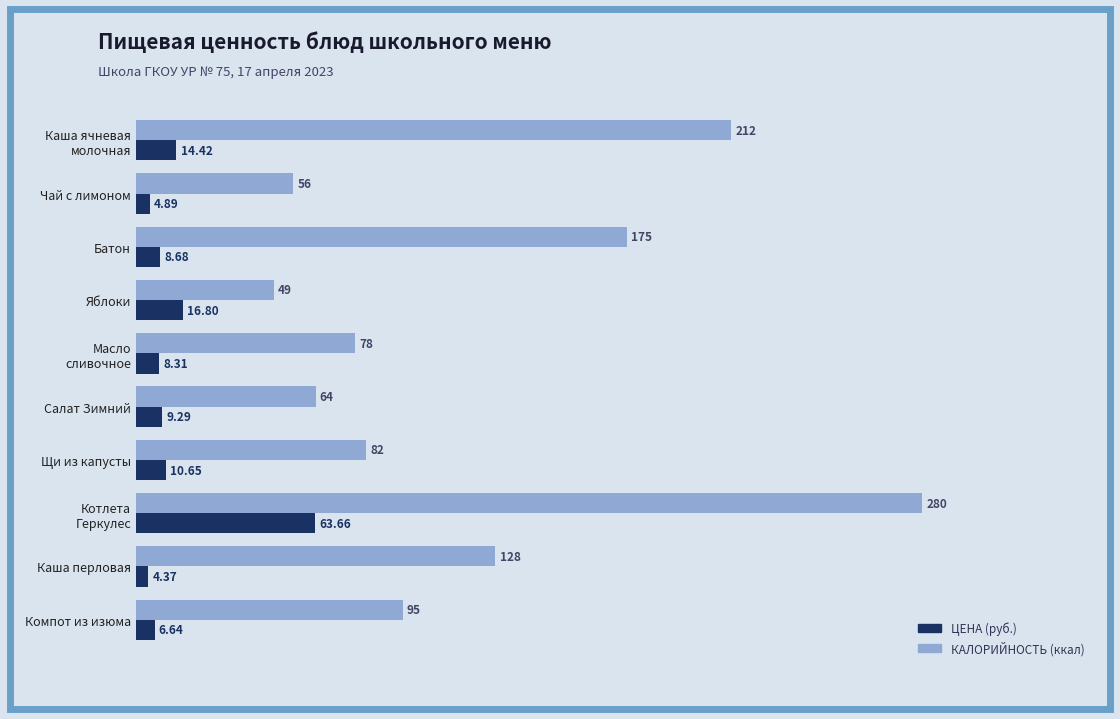

Which category has the lowest value across all series?

Каша перловая